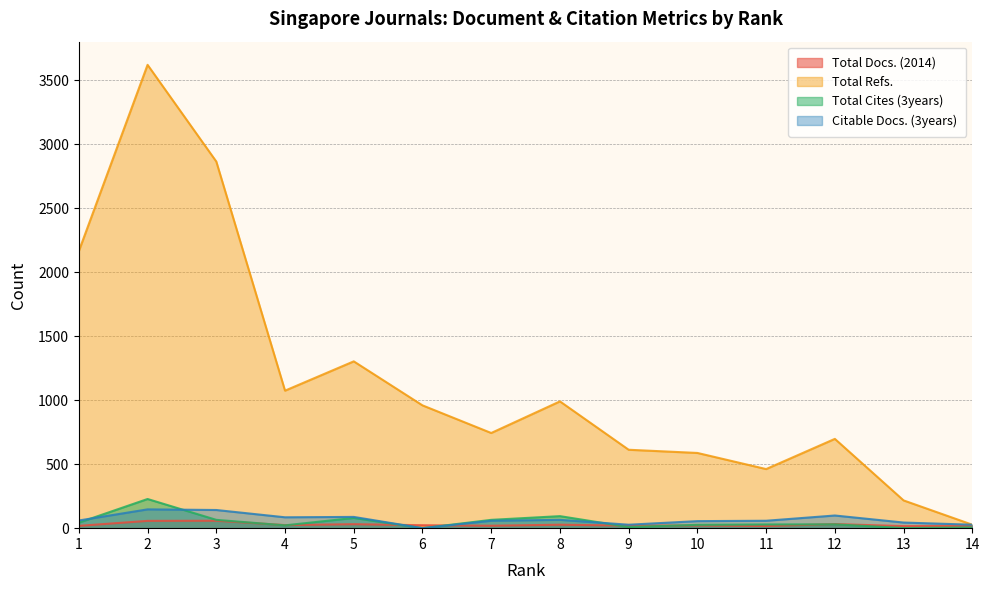

True or false: Total Cites (3years) has a value of 29 at 11.

True